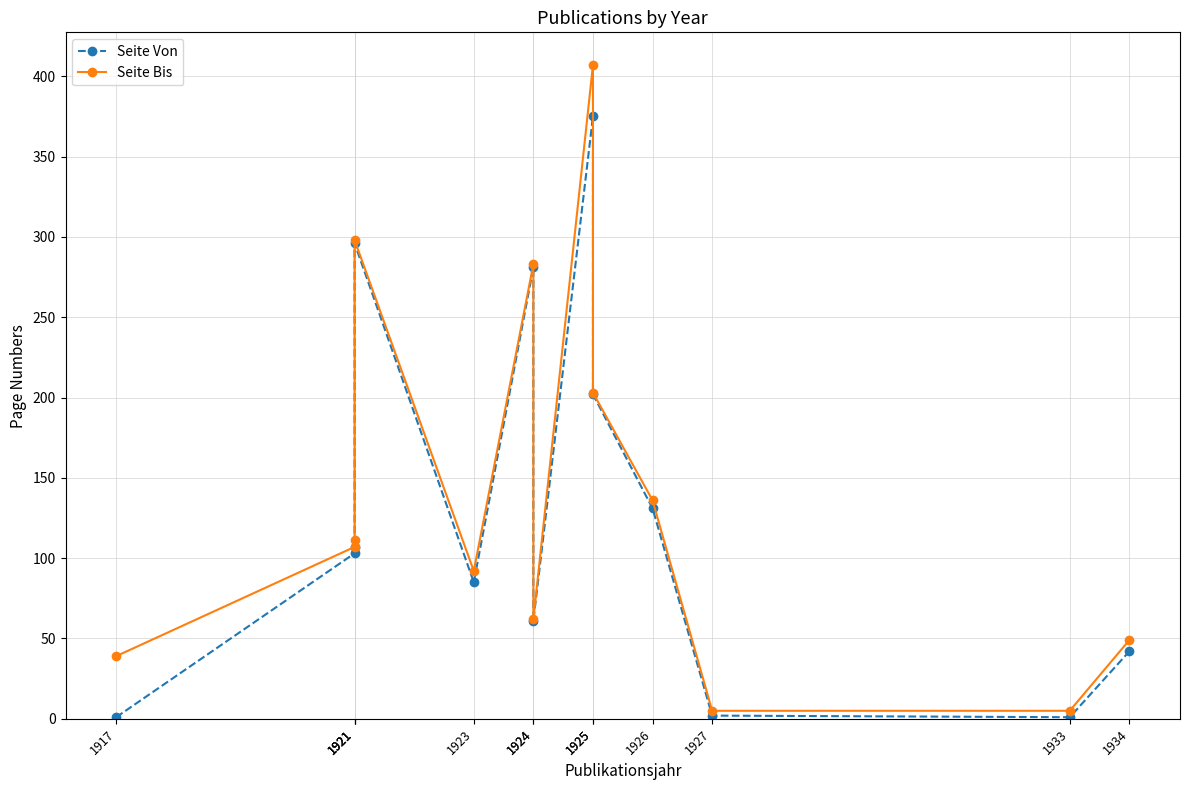

The value of Seite Von at 1933 is 1. True or false?

False